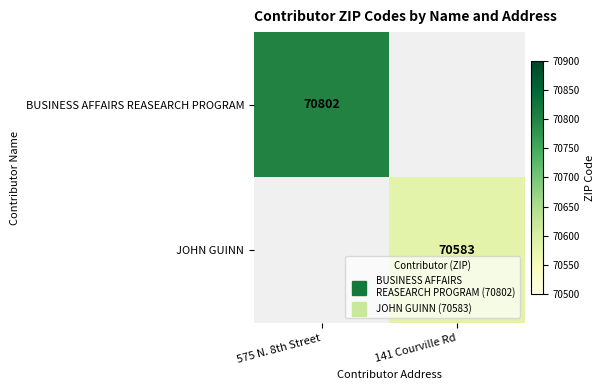

At which category does the chart reach its minimum across all series?

141 Courville Rd